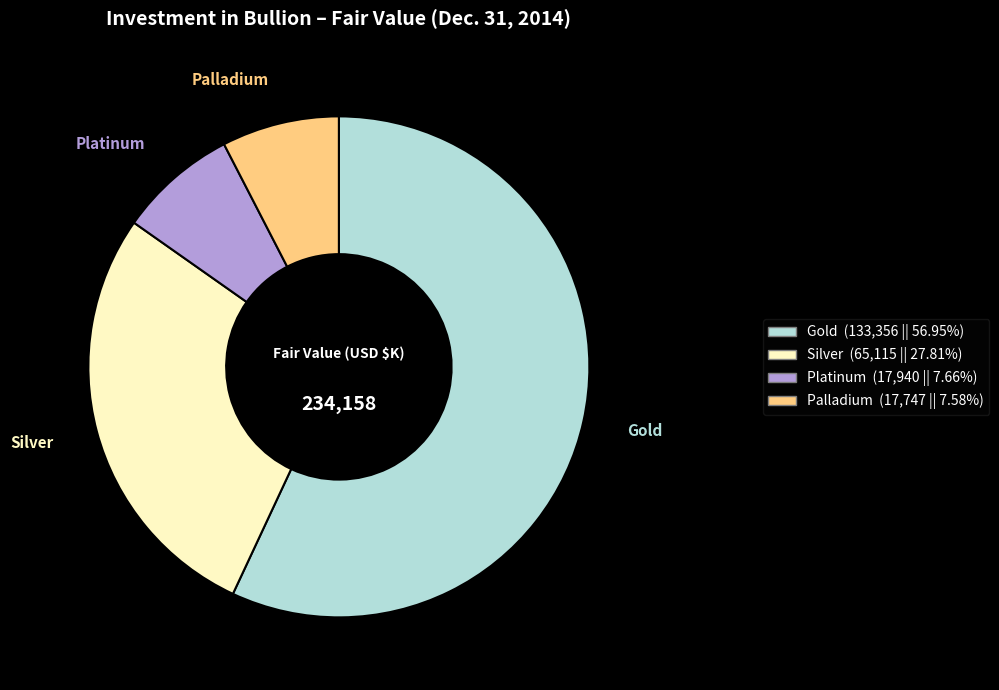

Between Gold and Silver, which is larger?

Gold